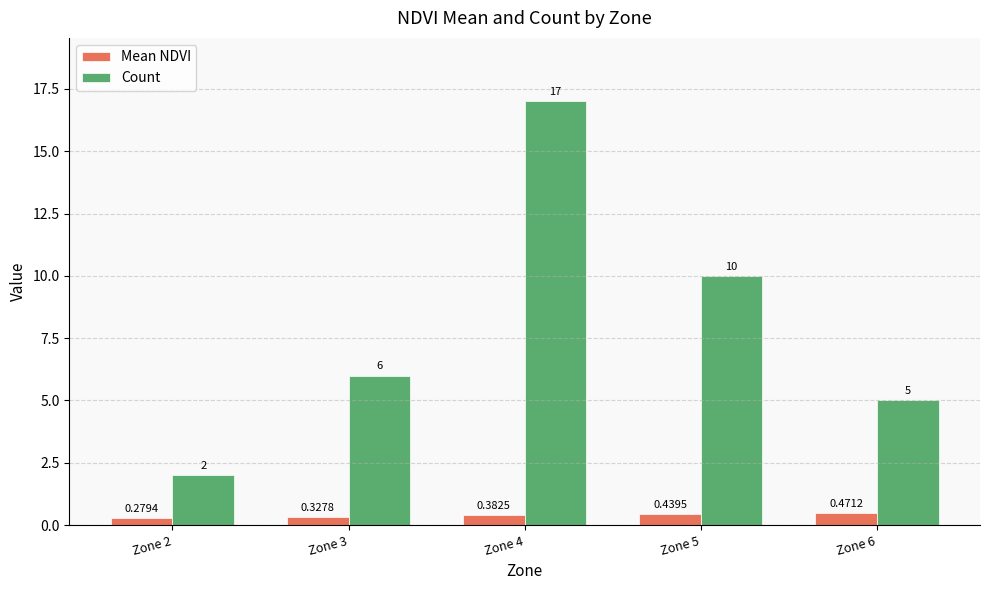

What is the lowest value of the Count series?

2.0